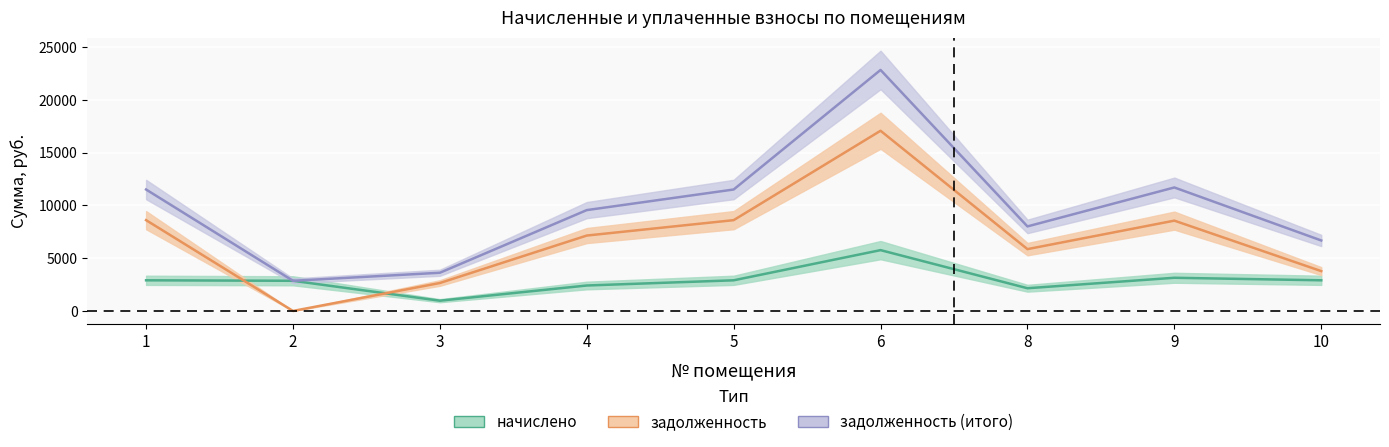

What value does the задолженность_пени series have at 2?

2857.7